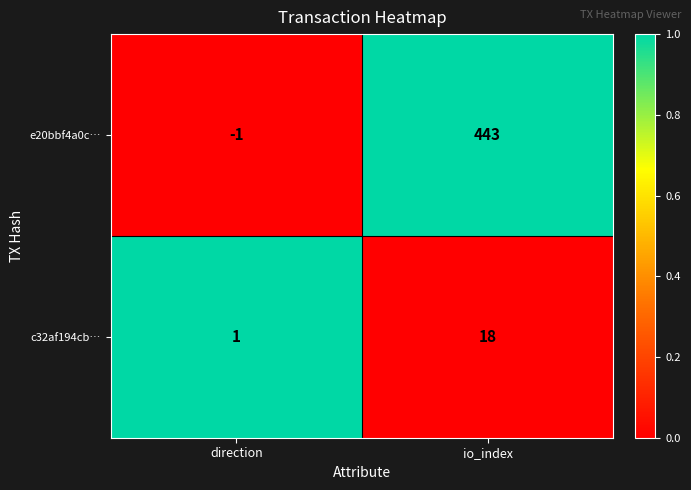

What is the sum of all e20bbf4a0c… values?

442